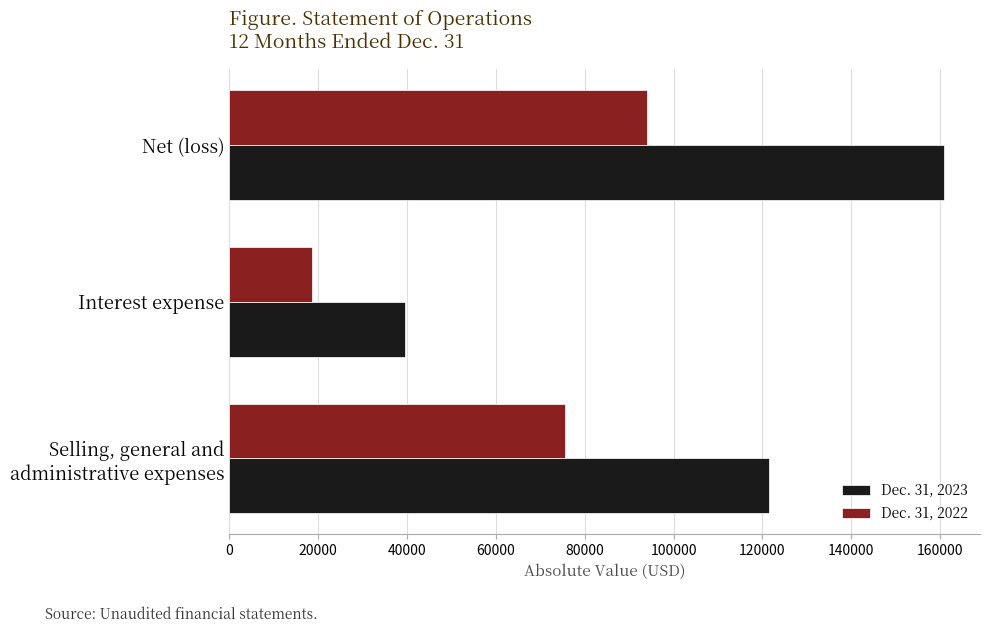

What is the difference between the maximum and second lowest values in the Dec. 31, 2022 series?

18478